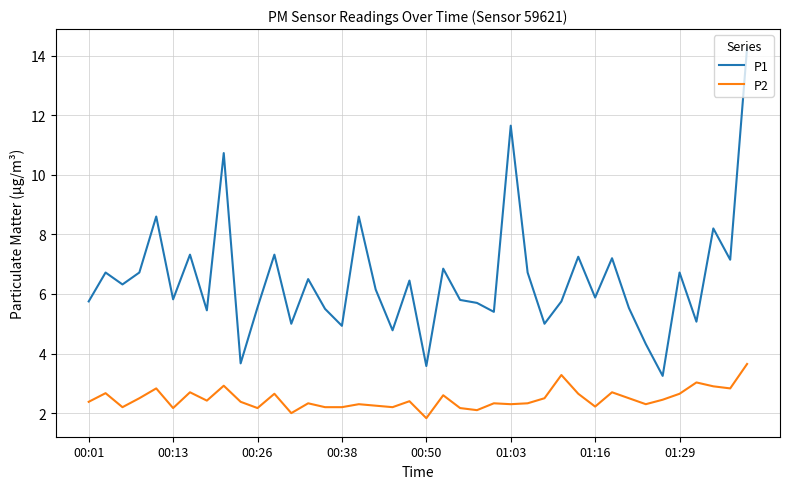

What is the minimum value for P2?

1.8